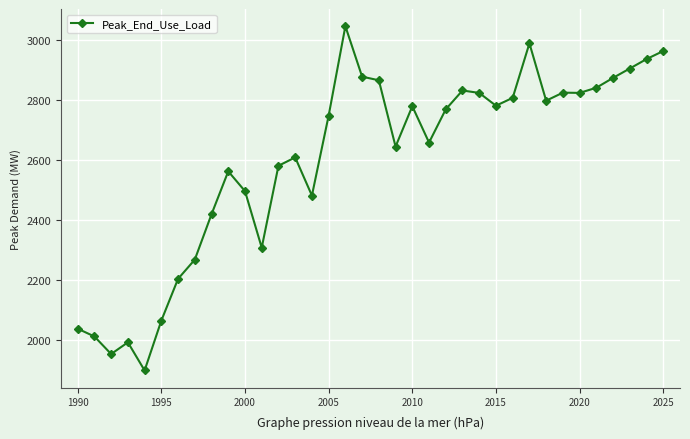

How many lines are shown in the chart?

1